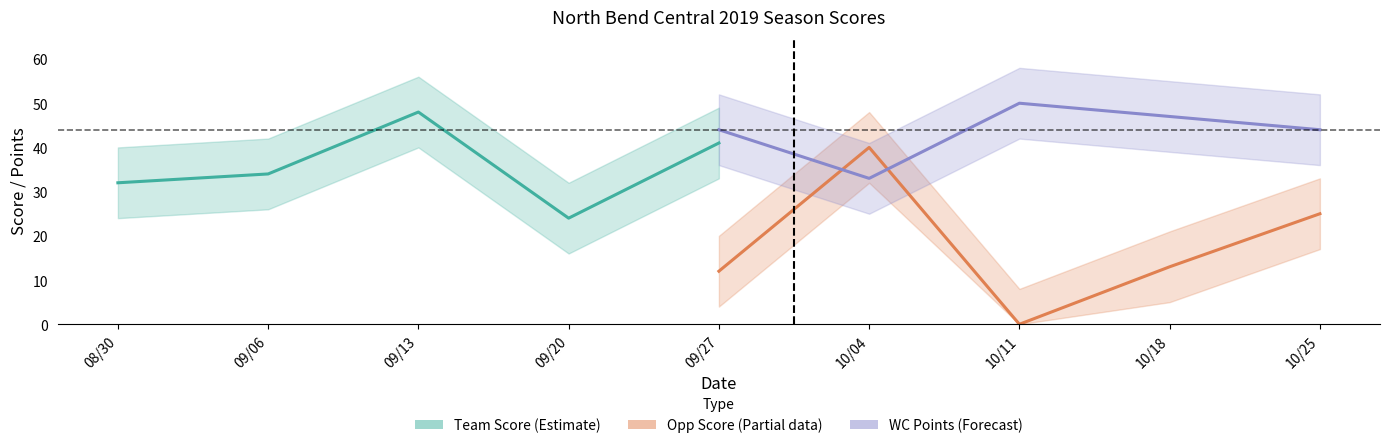

True or false: Opp Score (Partial) and WC Points (Forecast) intersect in this chart.

True